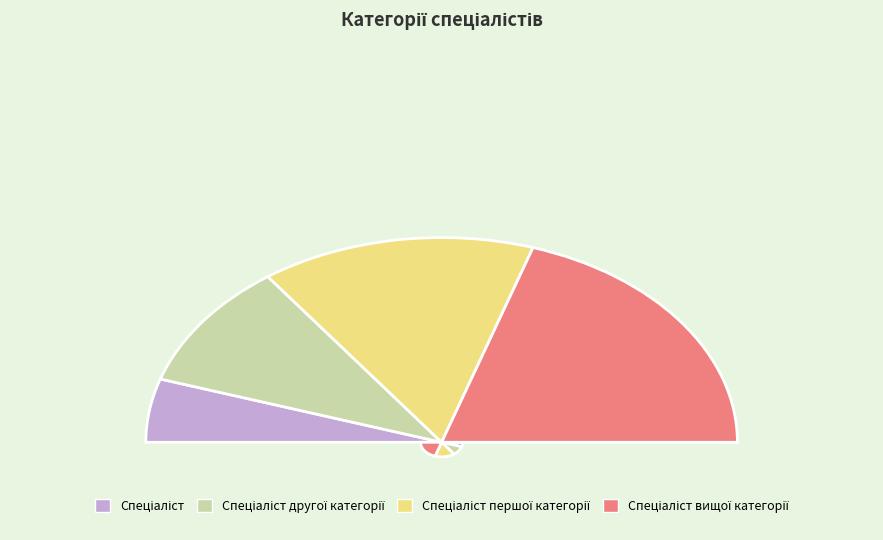

Which category has the smallest portion of the pie?

Спеціаліст